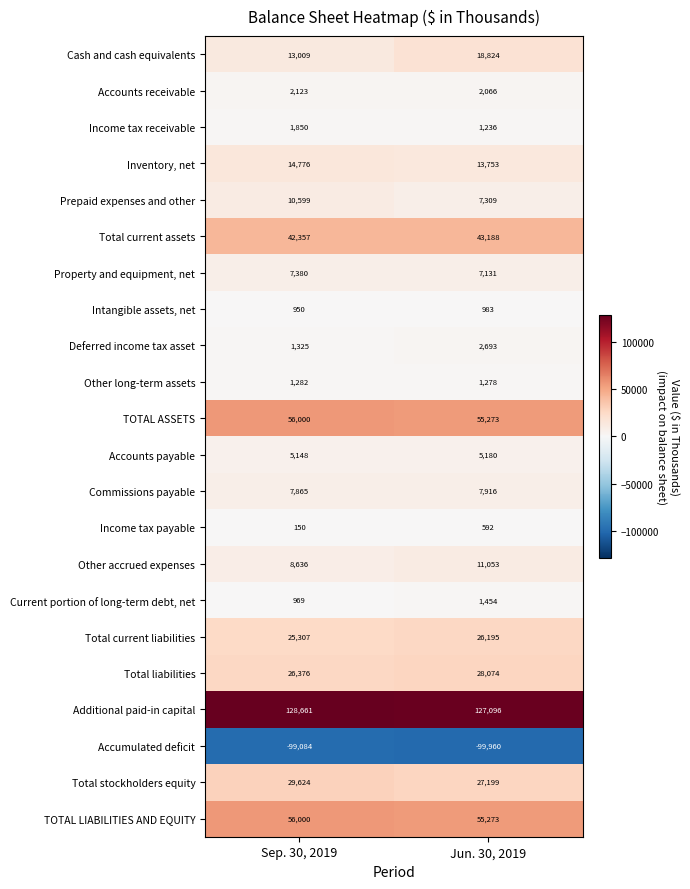

Which category has the lowest value across all series?

Jun. 30, 2019